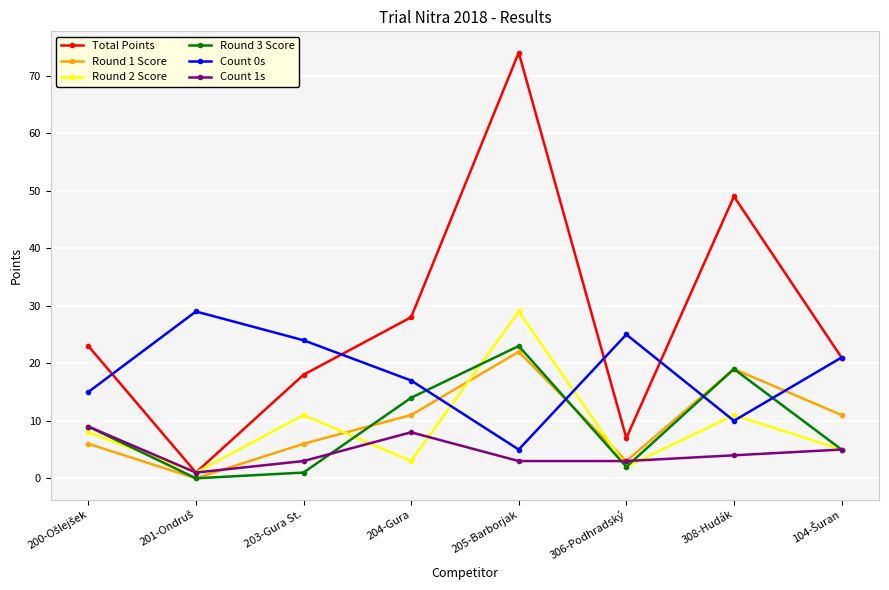

The value of Round 1 Score at 203-Gura St. is 6. True or false?

True